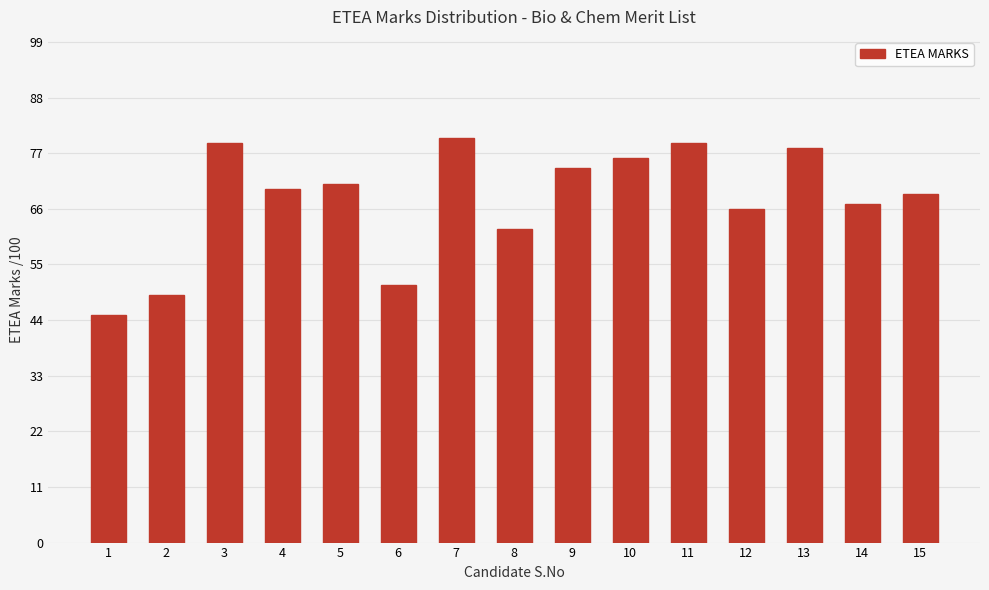

What is the value of the 1st bar from the left?

45